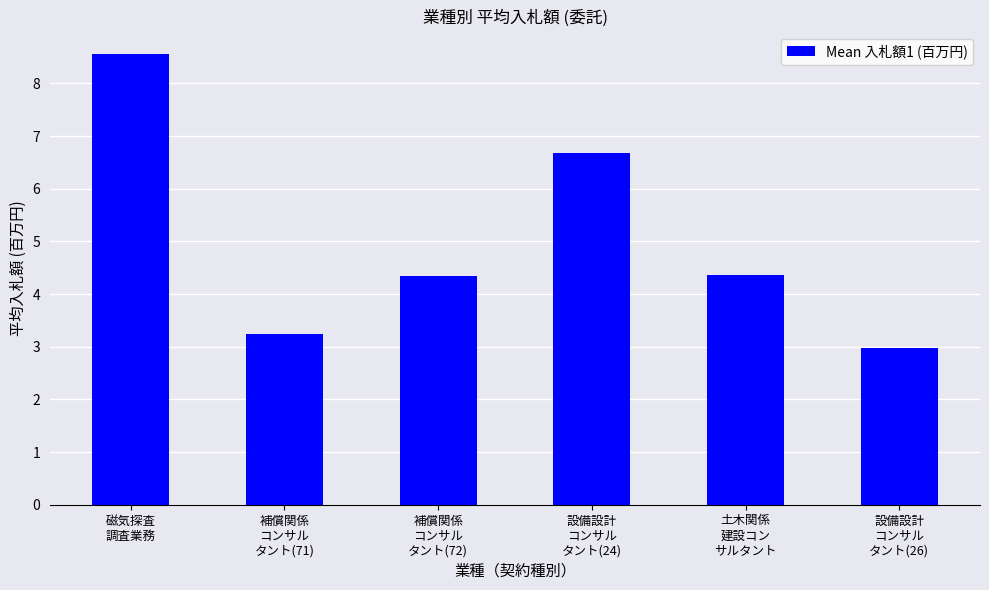

What is the value of the 4th bar from the left?

6.7